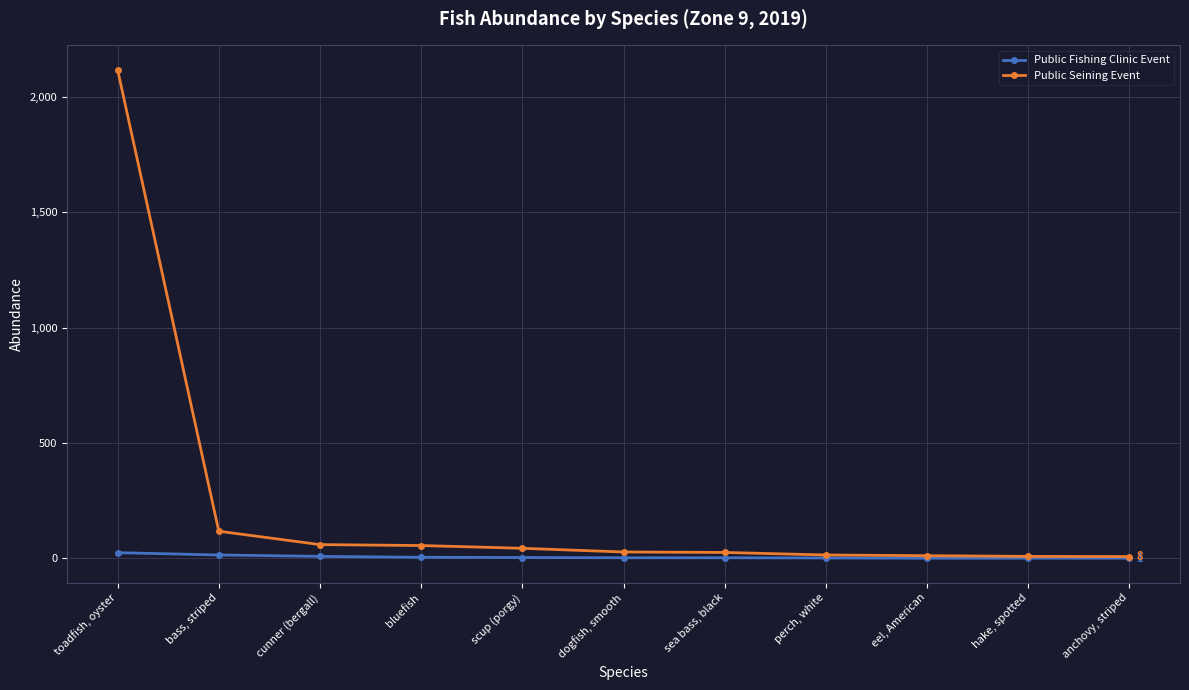

At which label is Public Seining Event closest to 1063?

bass, striped